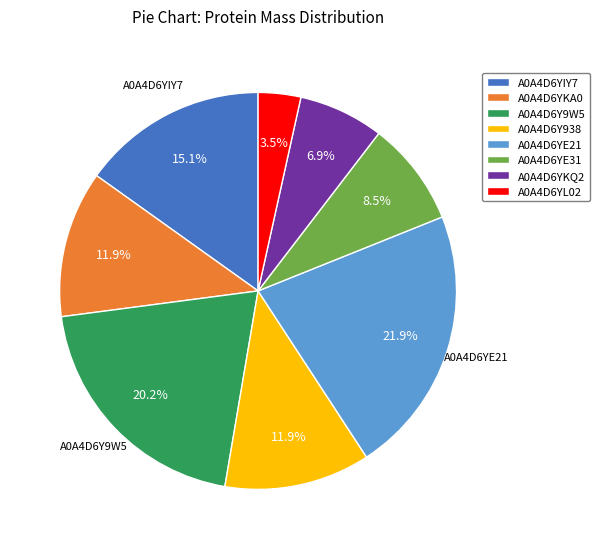

Between A0A4D6YE21 and A0A4D6YIY7, which is larger?

A0A4D6YE21